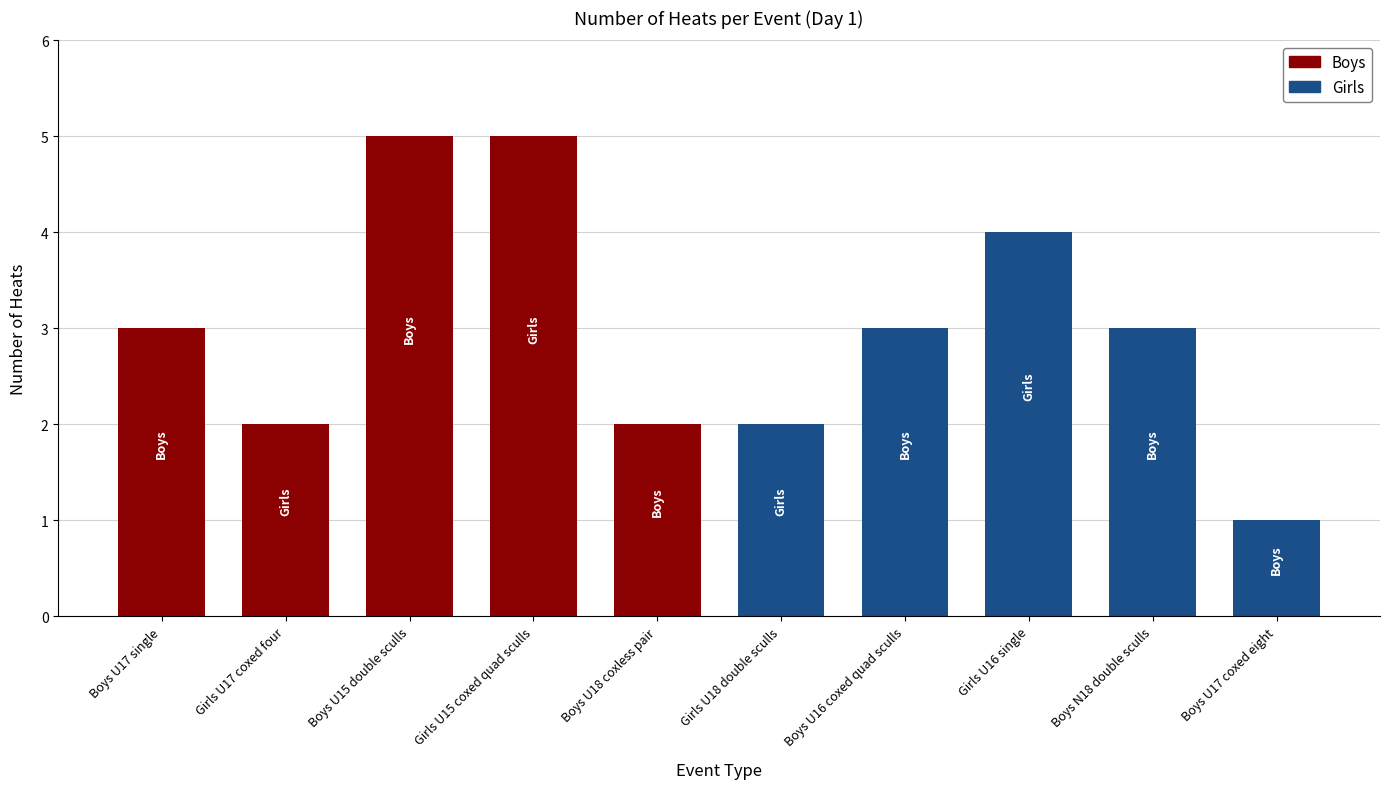

What is the difference between the maximum and minimum values?

4